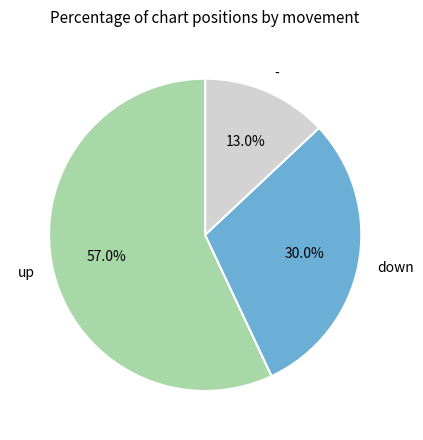

How many segments does this pie chart have?

3